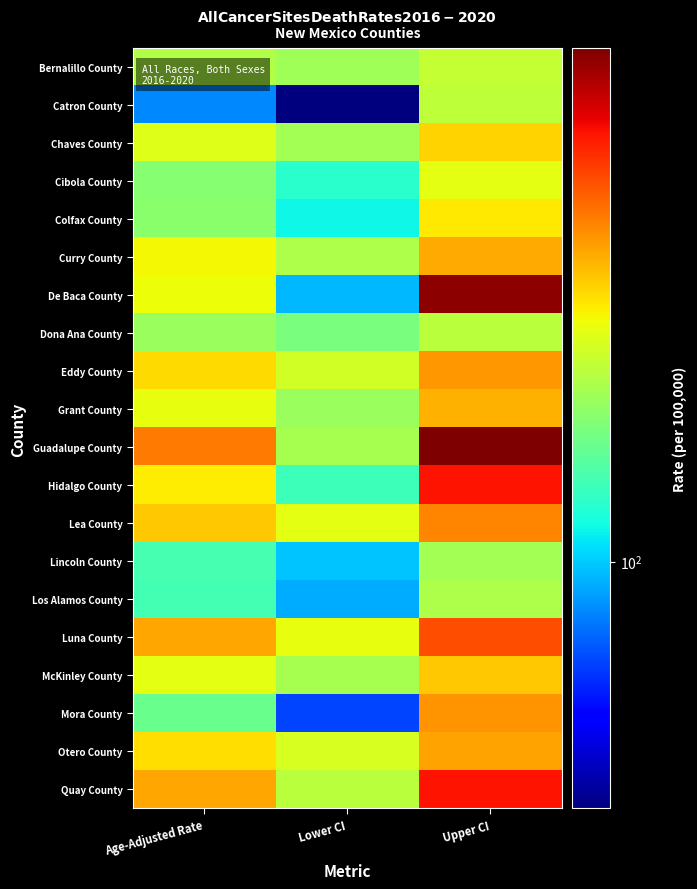

At which category is the sum across all series the highest?

Upper CI